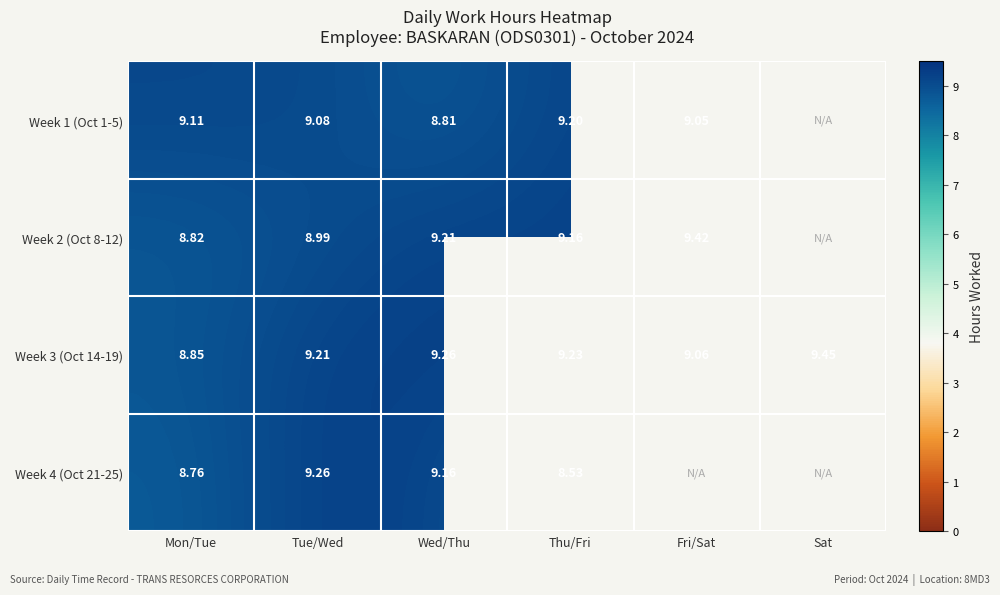

How many series are shown in this chart?

4